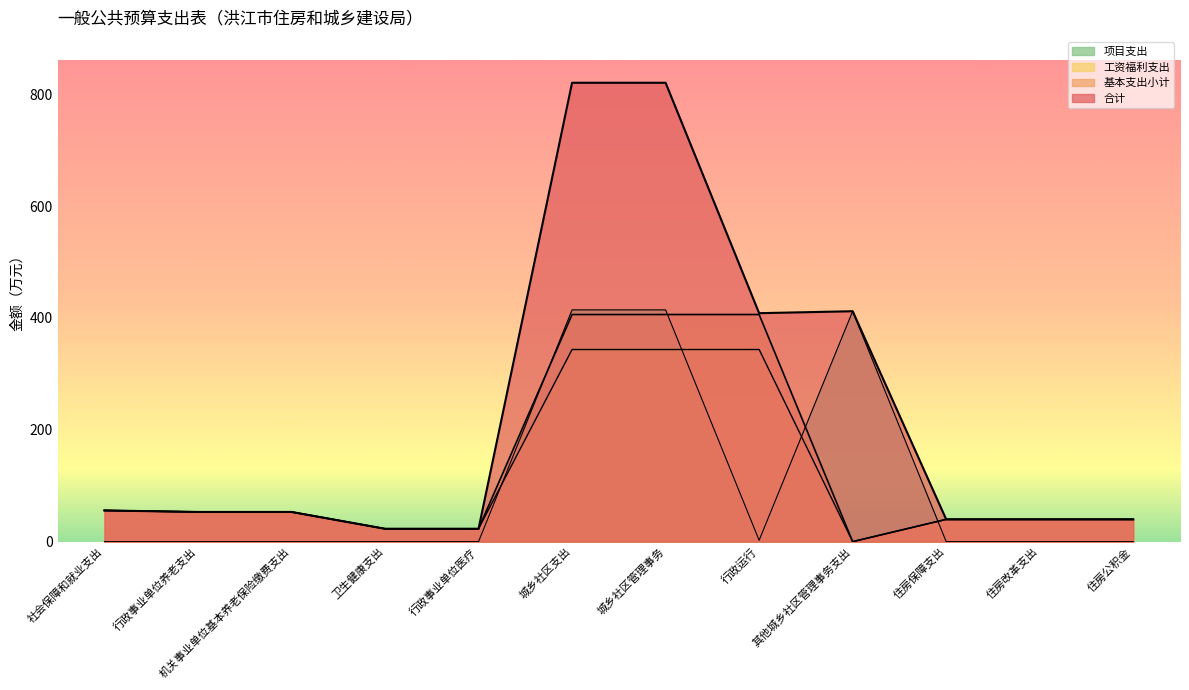

True or false: 工资福利支出 and 基本支出小计 intersect in this chart.

False